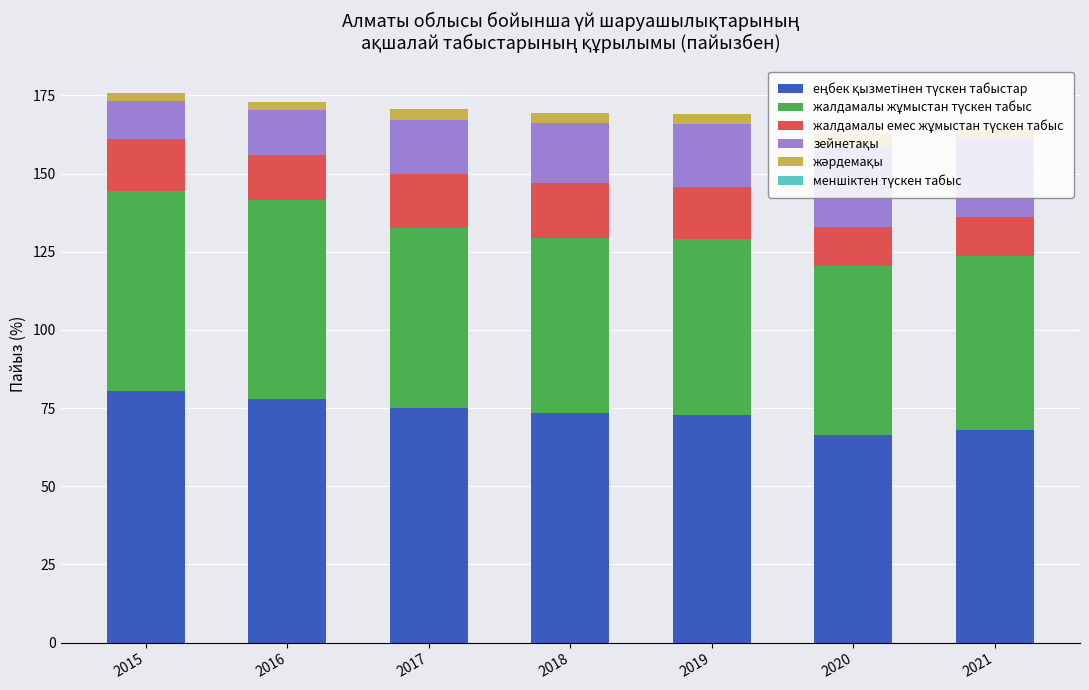

Are the bars horizontal?

No